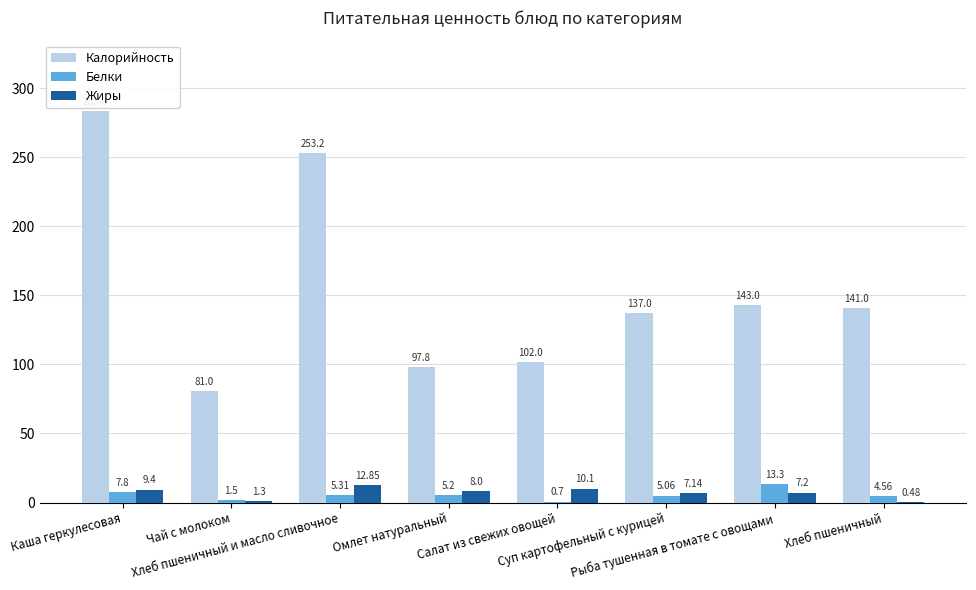

Which category has the highest value in the Белки series?

Рыба тушенная в томате с овощами